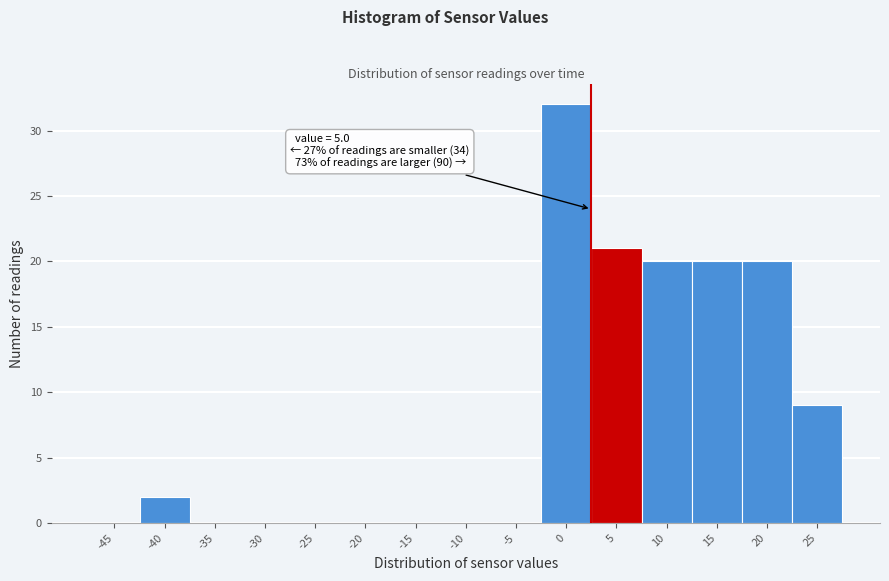

Reading left to right, what are all the values shown in this chart?

-45=0	-40=2	-35=0	-30=0	-25=0	-20=0	-15=0	-10=0	-5=0	0=32	5=21	10=20	15=20	20=20	25=9